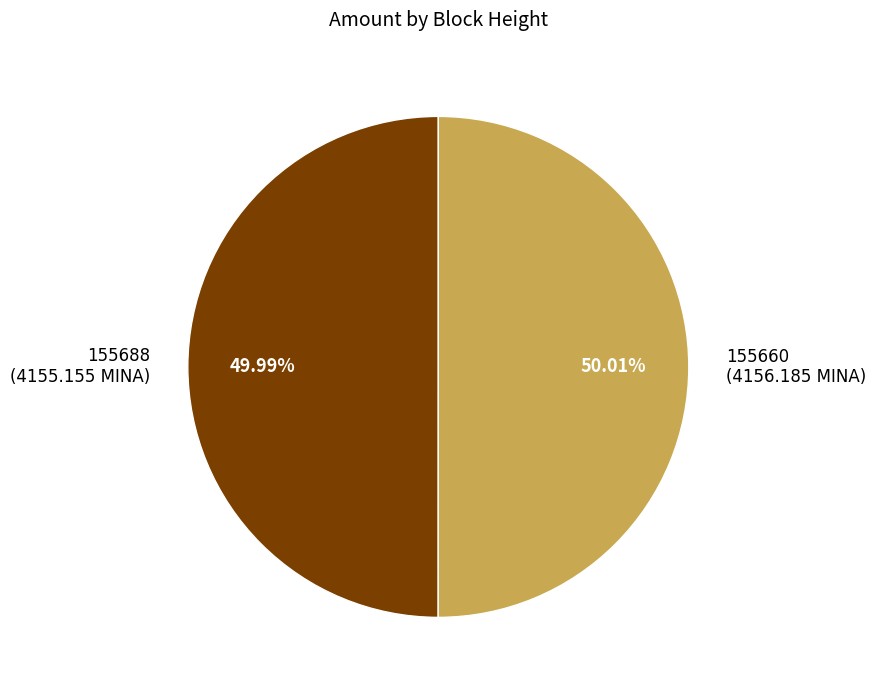

Is there a majority slice in this chart?

Yes